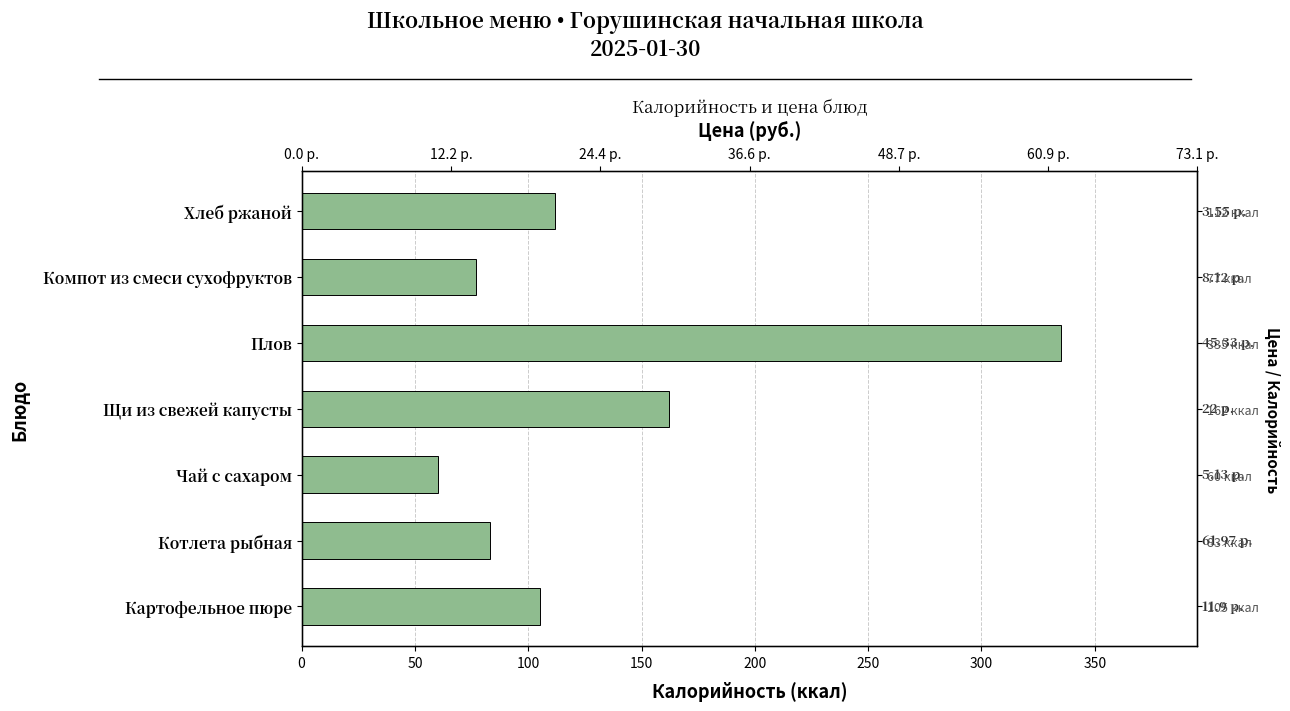

What is the change in value from Чай с сахаром to Компот из смеси сухофруктов?

+17